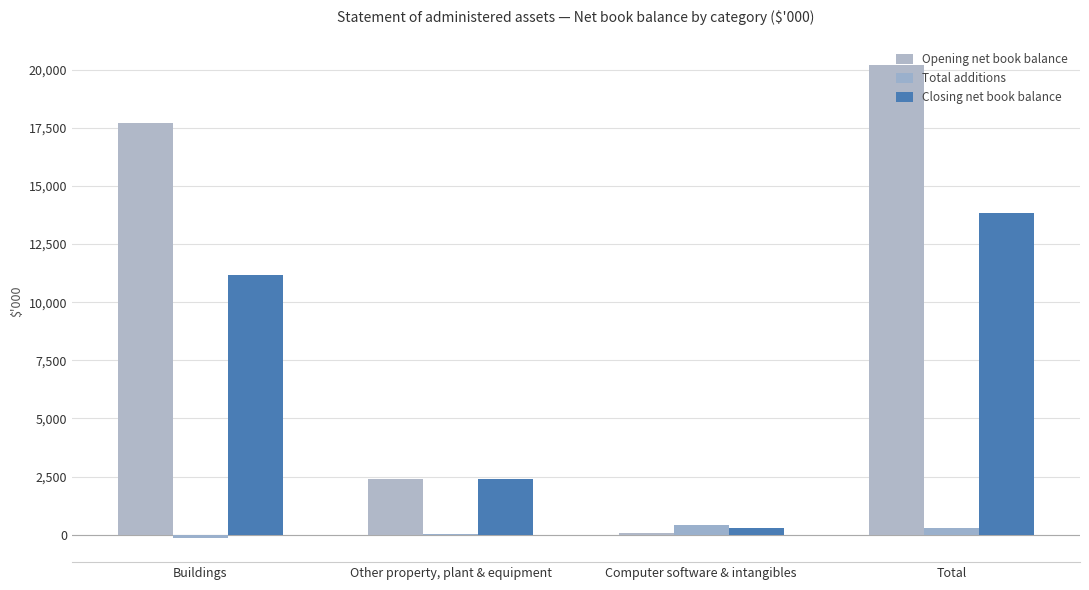

How many groups of bars are there?

4